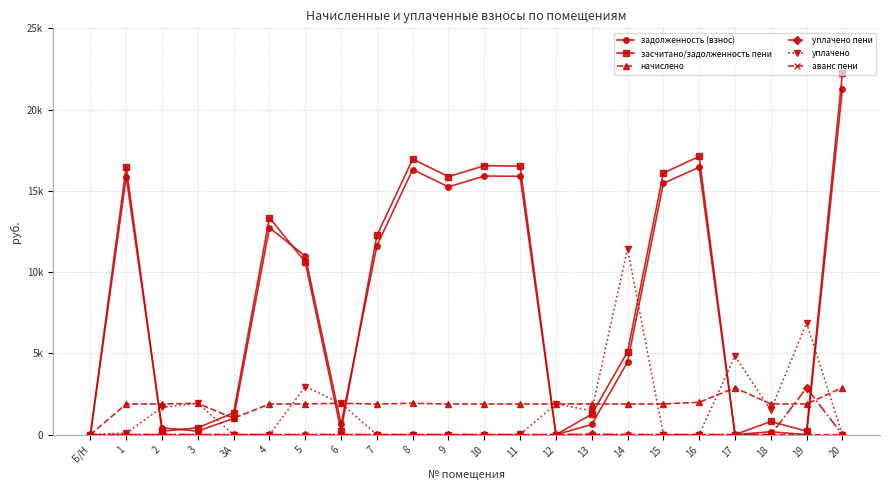

Which series changed the most between 12 and 20?

засчитано/задолженность пени